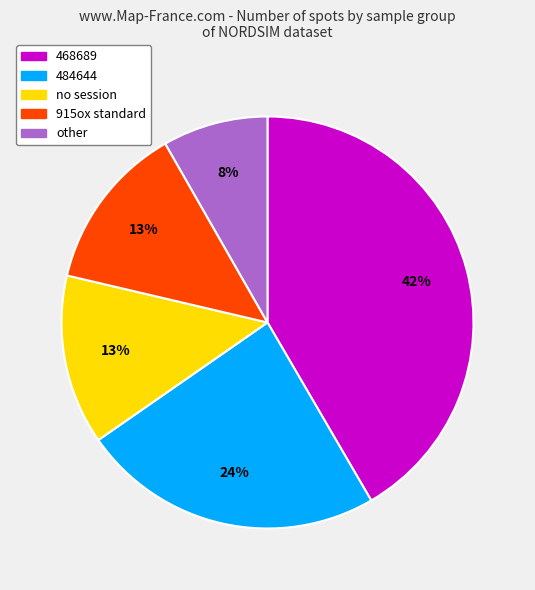

What is the ratio of the value at no session to the value at other?

1.6